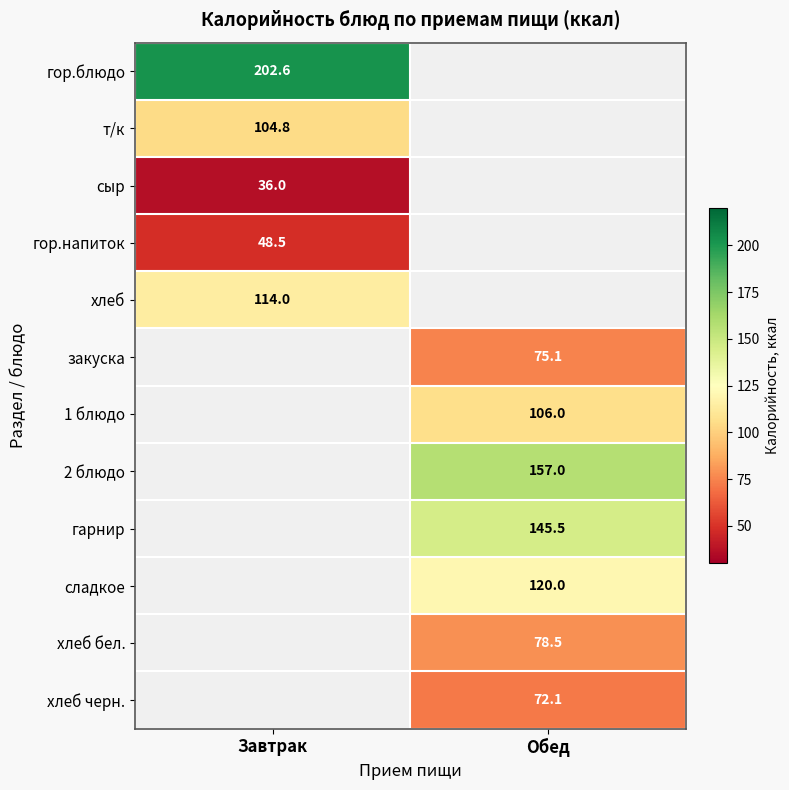

Is the value of хлеб бел. at Обед greater than the value of хлеб at Завтрак?

No